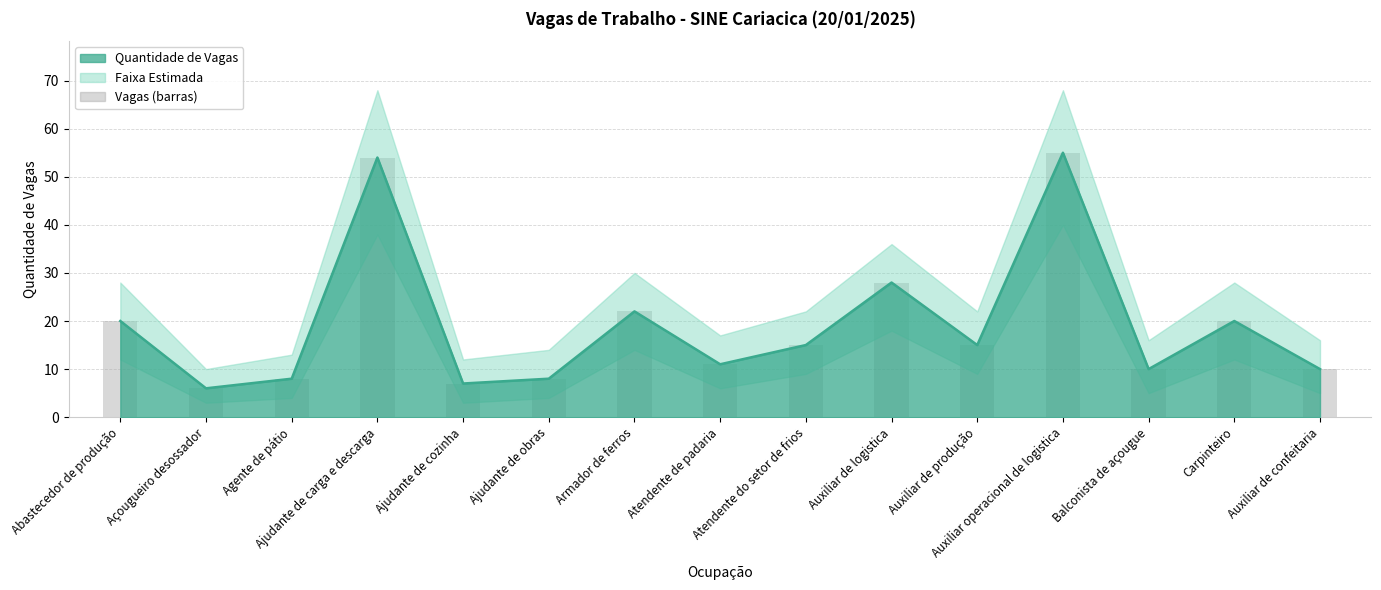

Approximately how many times larger is the value at Agente de pátio compared to Atendente do setor de frios?

0.5